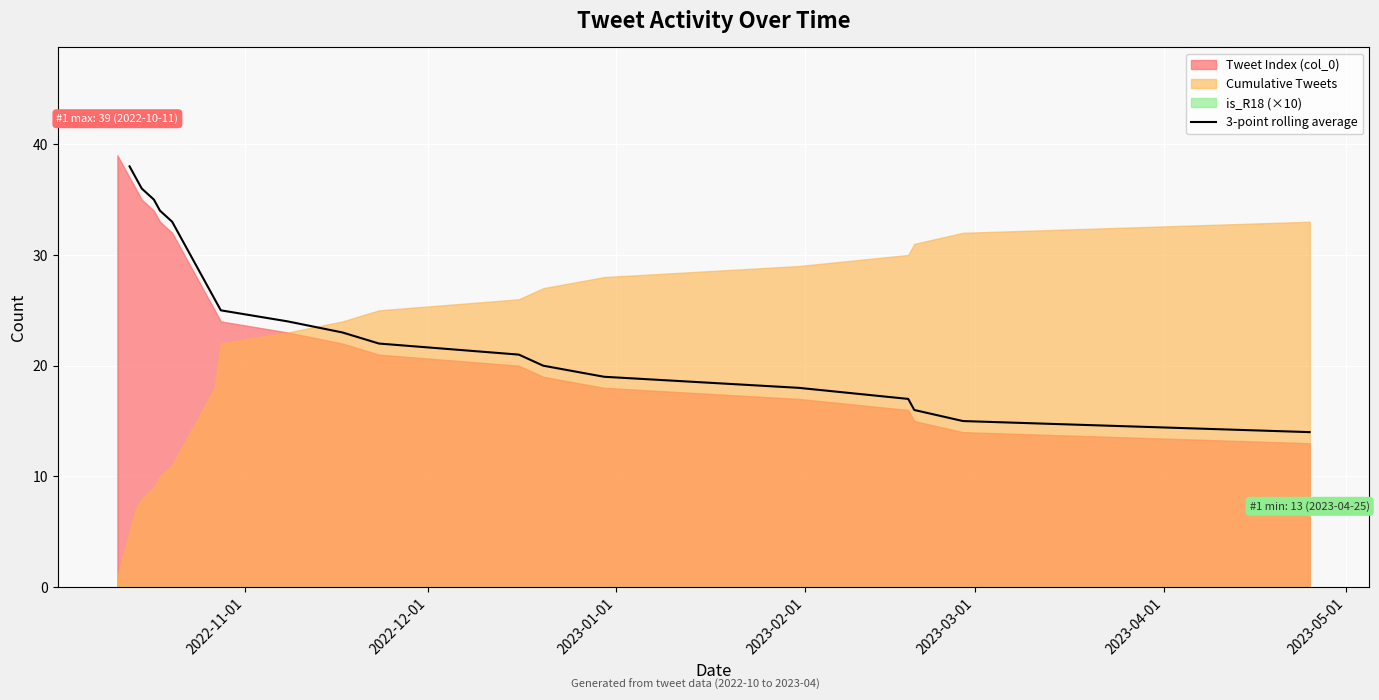

True or false: the data has more than 2 interior local peaks.

False